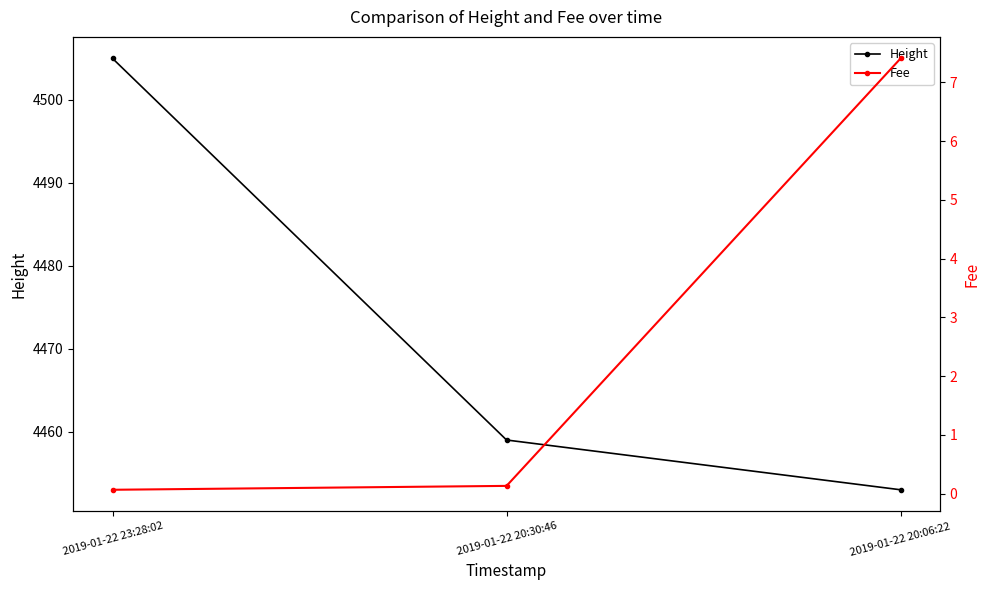

What is the total value across all series at 2019-01-22 23:28:02?

4505.1